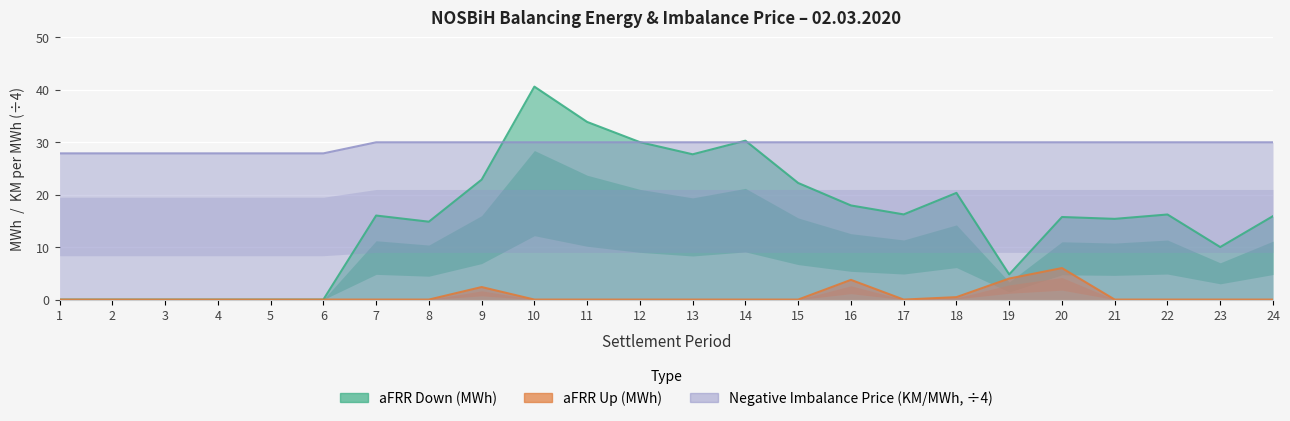

At which label does aFRR Down (MWh) reach its minimum?

1